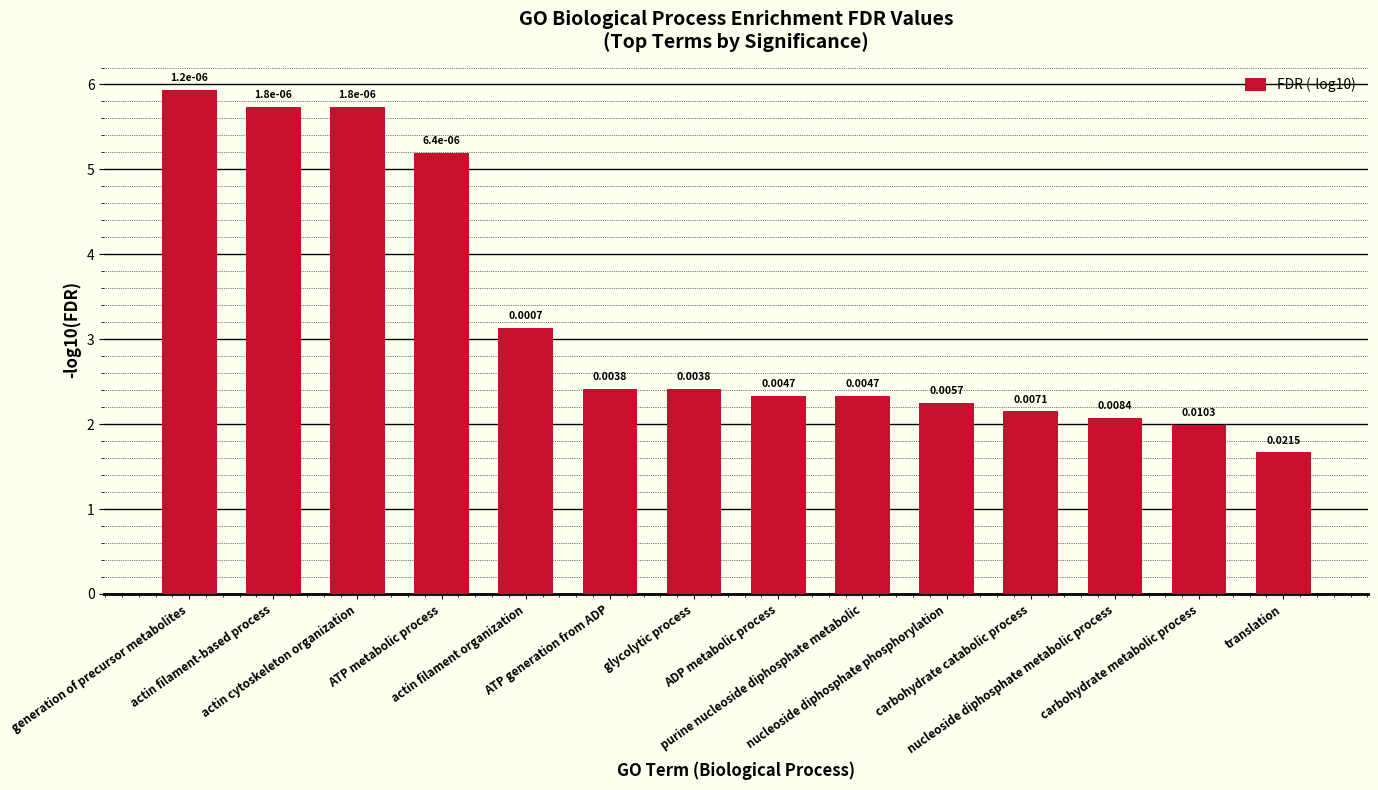

Reading left to right, what are all the values shown in this chart?

5.9	5.7	5.7	5.2	3.1	2.4	2.4	2.3	2.3	2.2	2.2	2.1	2.0	1.7